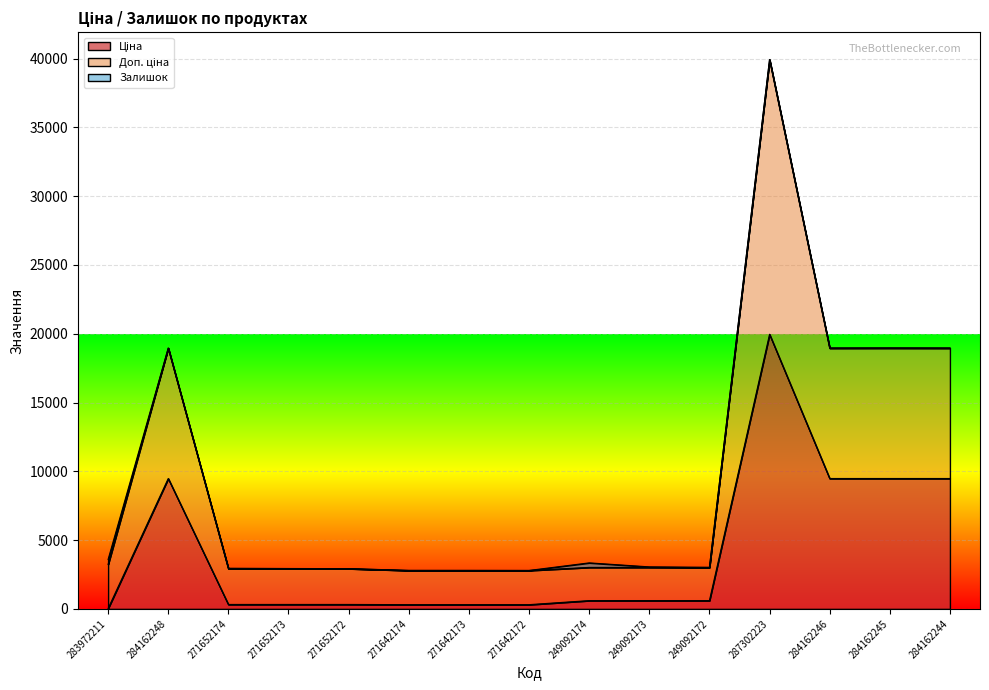

At which category is the sum across all series the highest?

287302223